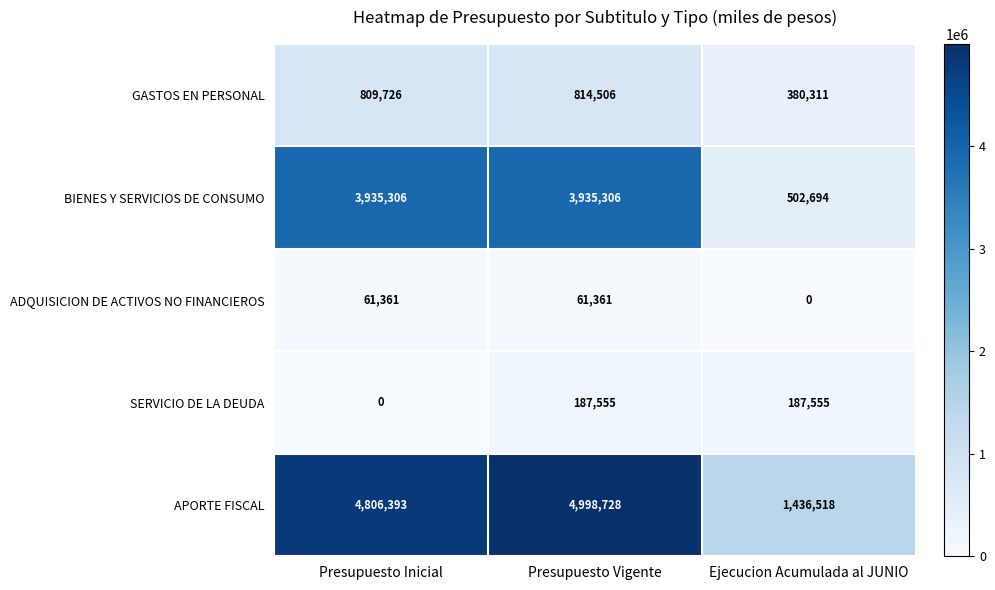

Between Presupuesto Inicial and Ejecucion Acumulada al JUNIO, which series saw the biggest shift?

BIENES Y SERVICIOS DE CONSUMO